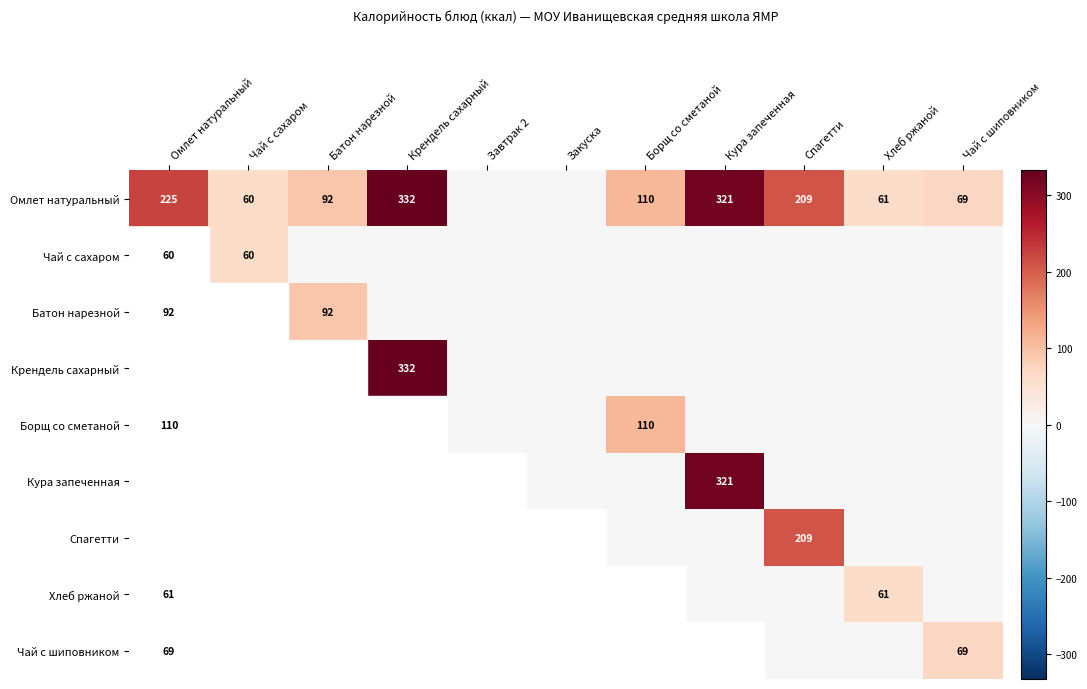

Rank the series at Омлет натуральный from lowest to highest value.

Чай с сахаром, Хлеб ржаной, Чай с шиповником, Батон нарезной, Борщ со сметаной, Спагетти, Омлет натуральный, Кура запеченная, Крендель сахарный